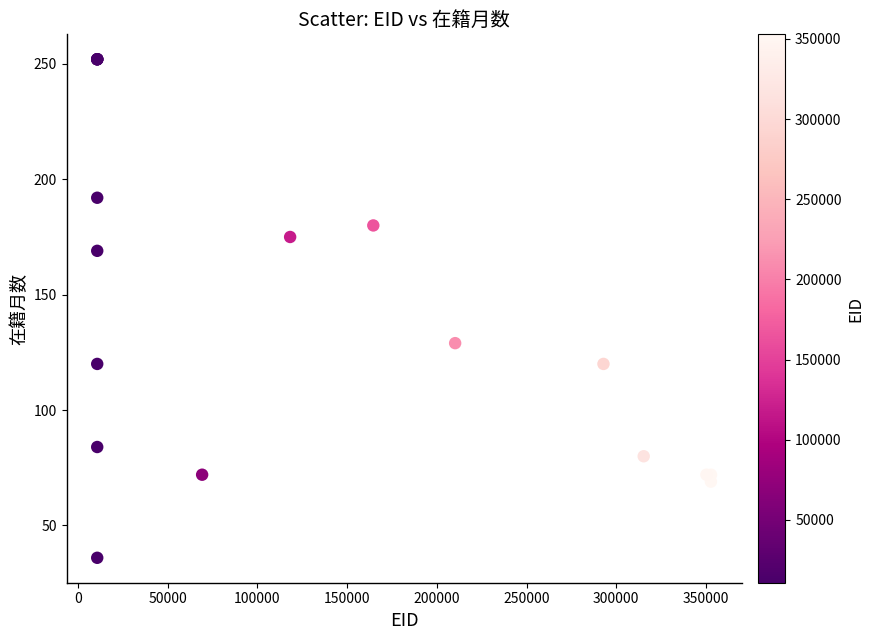

What Y value in the scatter plot is closest to 144?

129